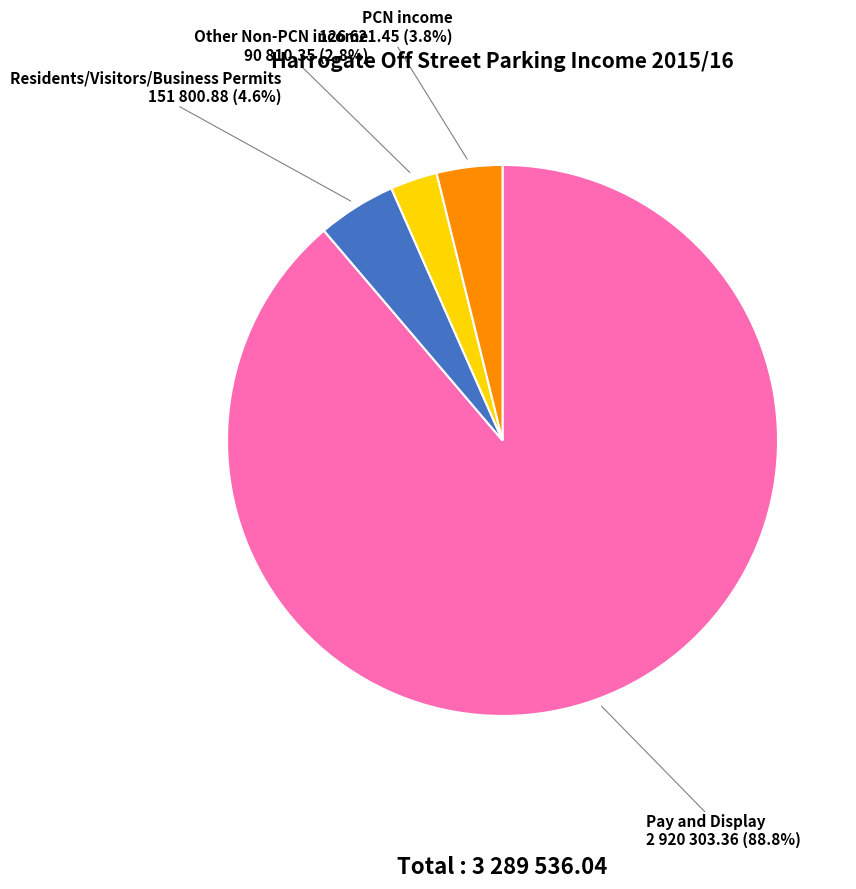

To the nearest percent, what is the difference between the Pay and Display and Residents/Visitors/Business Permits slice percentages?

84%